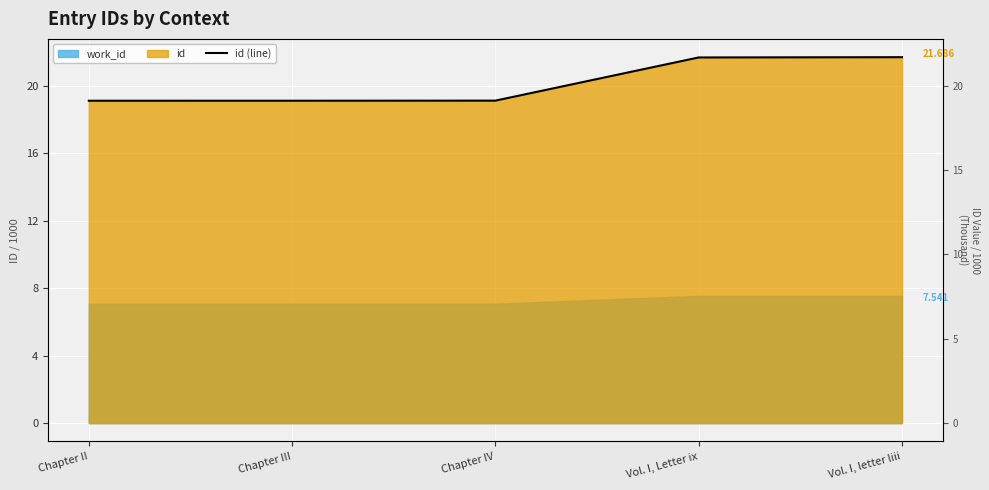

The value at Vol. I, letter liii is 36.4. True or false?

False